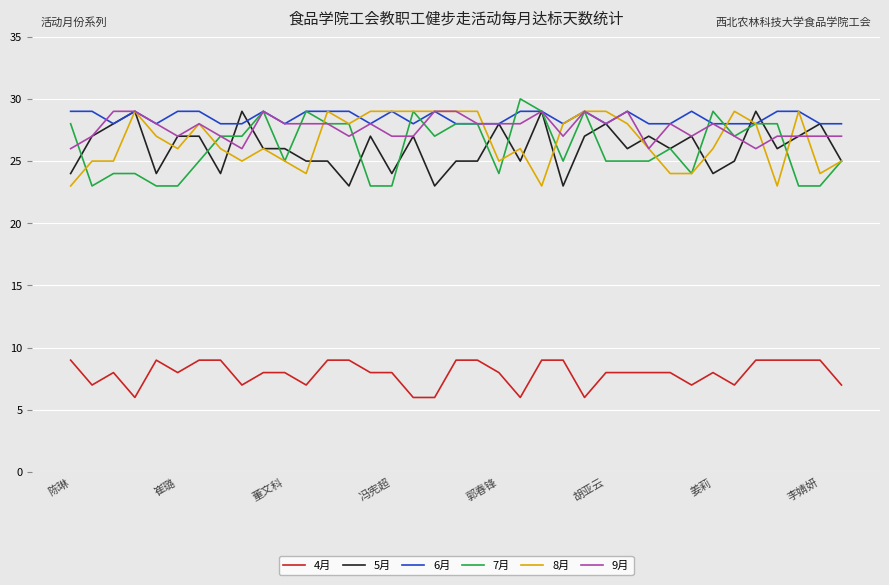

True or false: 4月 and 9月 intersect in this chart.

False